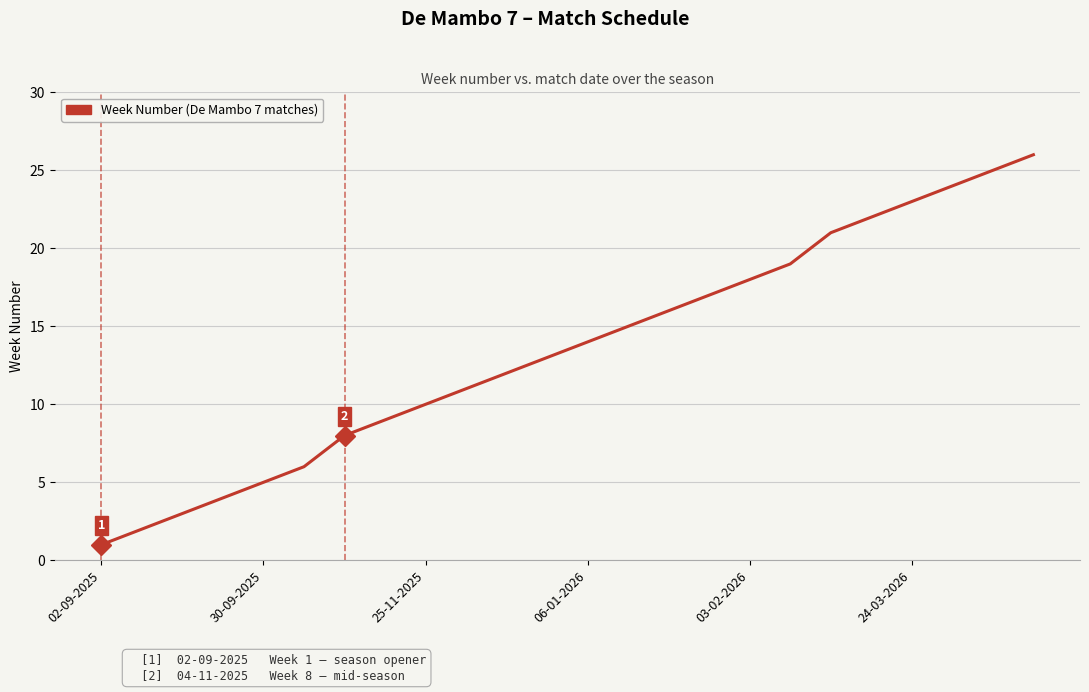

Count the number of categories in the chart.

24